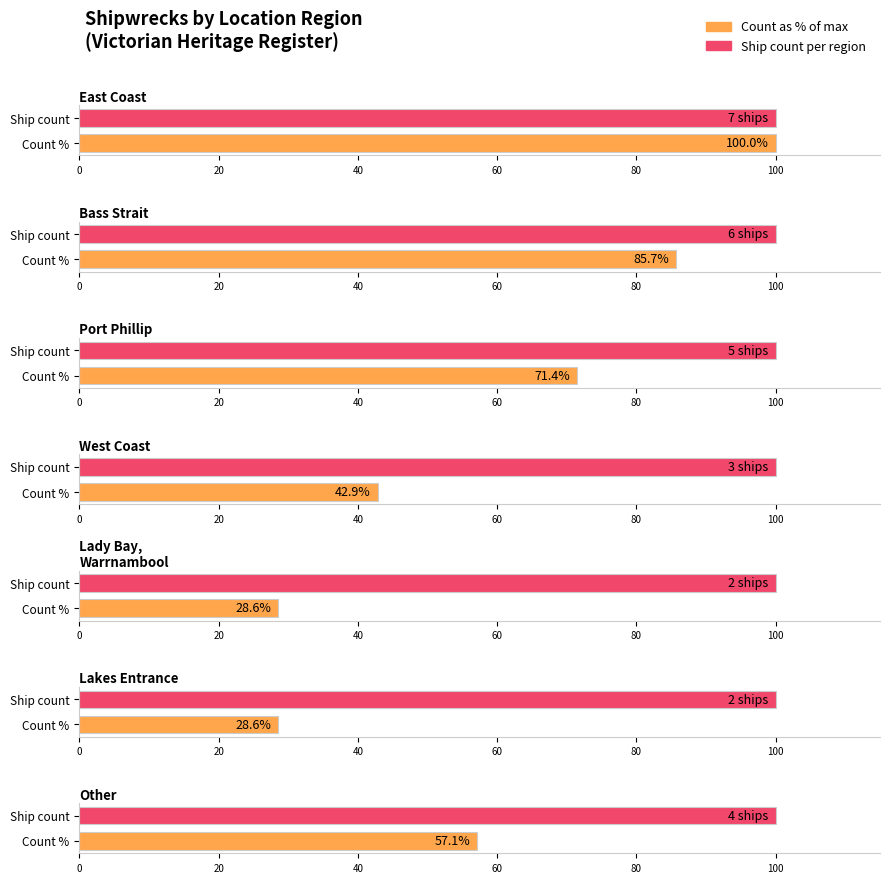

How many bars are there in each group?

2